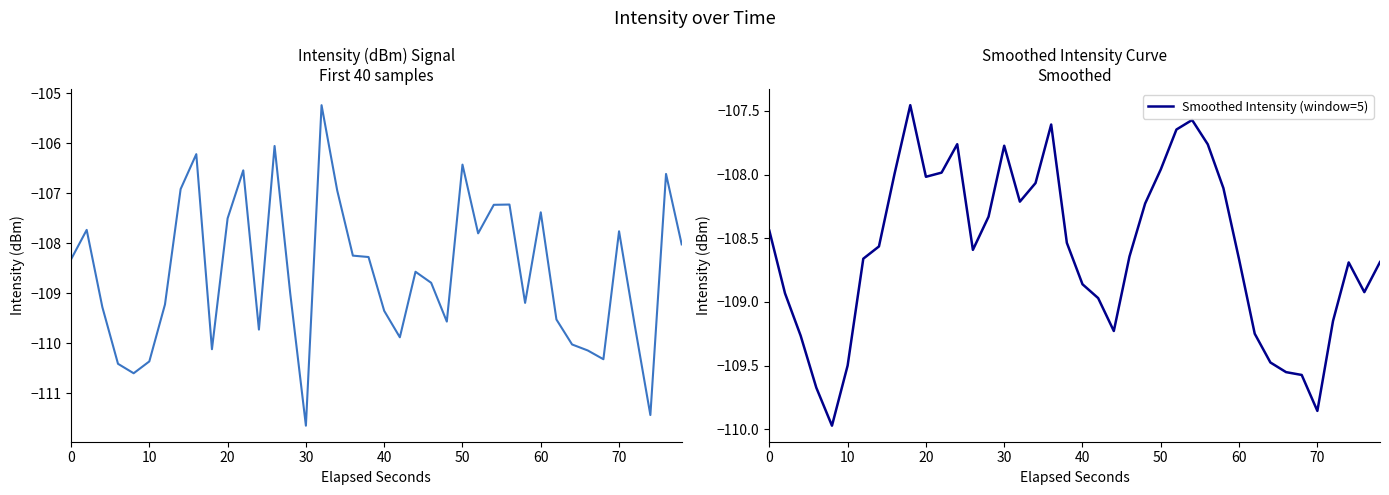

What is the value of the Intensity (dBm) point at the 22nd from the left?

-109.9